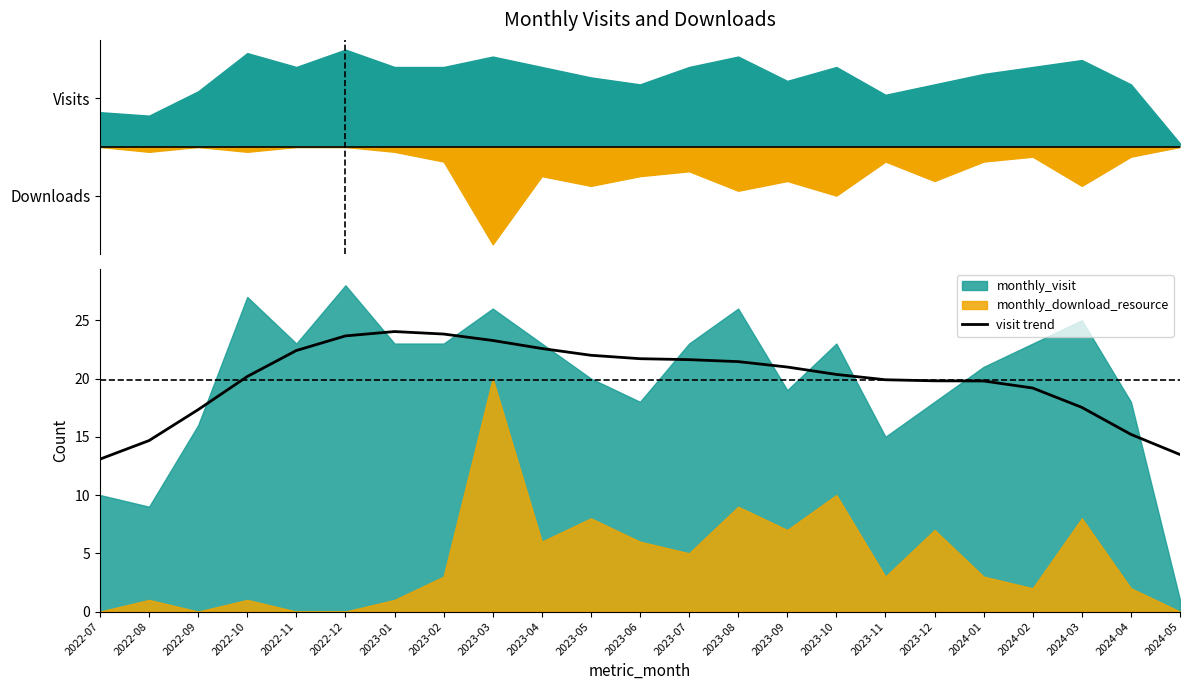

What is the average value?

19.9